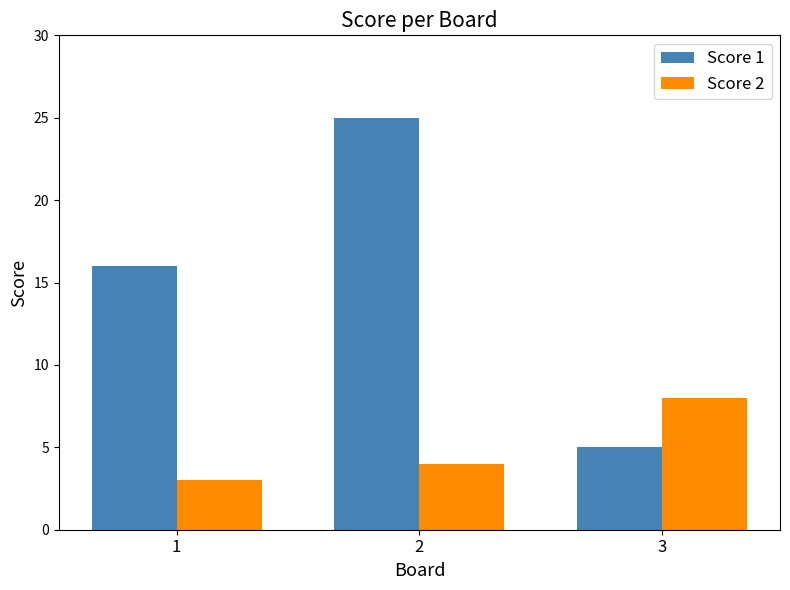

Rank the series by their average value, from lowest to highest.

Score 2, Score 1